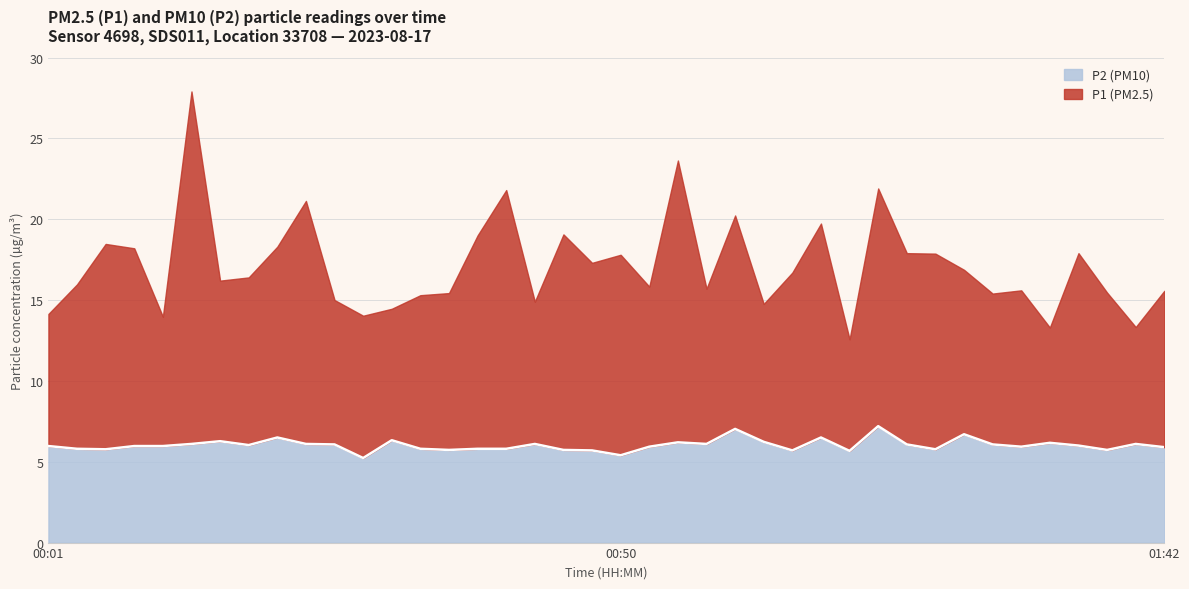

What is the minimum value shown in the chart?

5.2